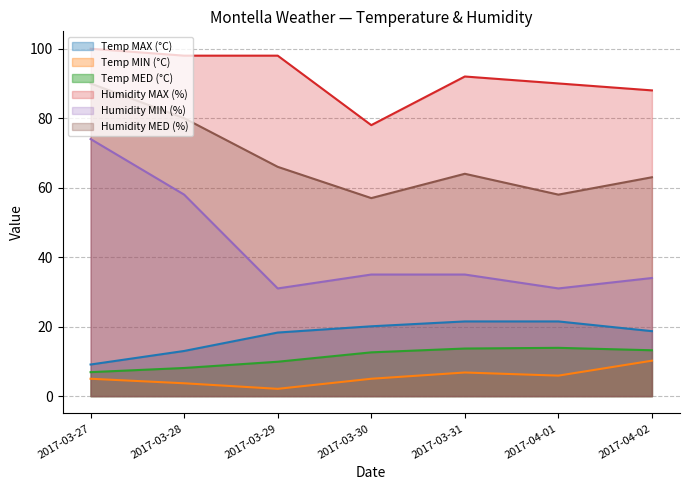

Which series has the widest spread of values?

Humidity MIN (%)